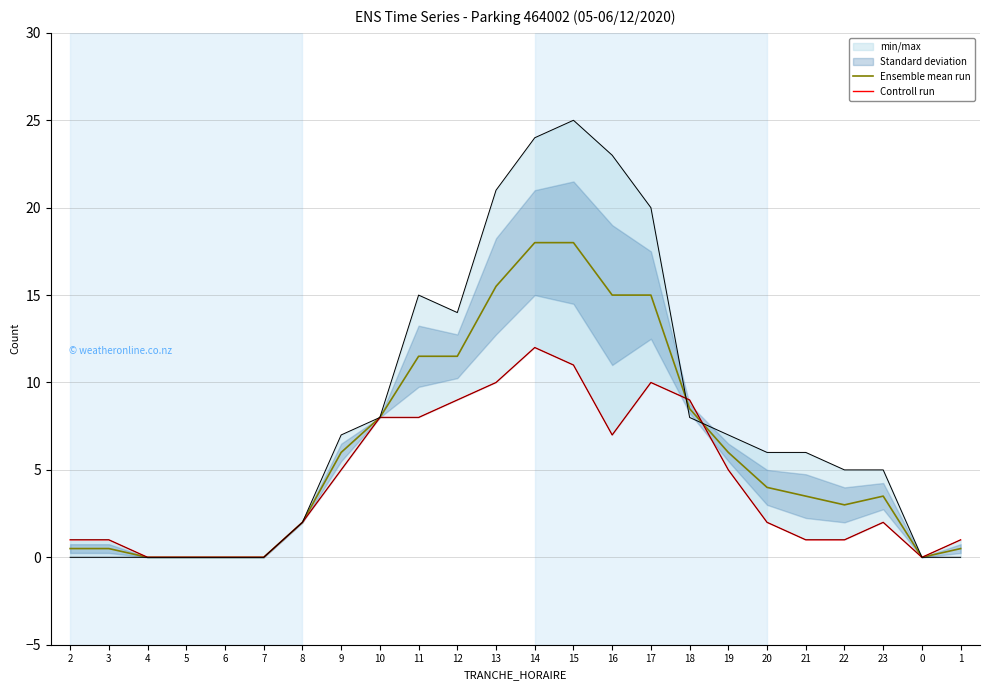

What is the sum of all Controll run values?

105.0